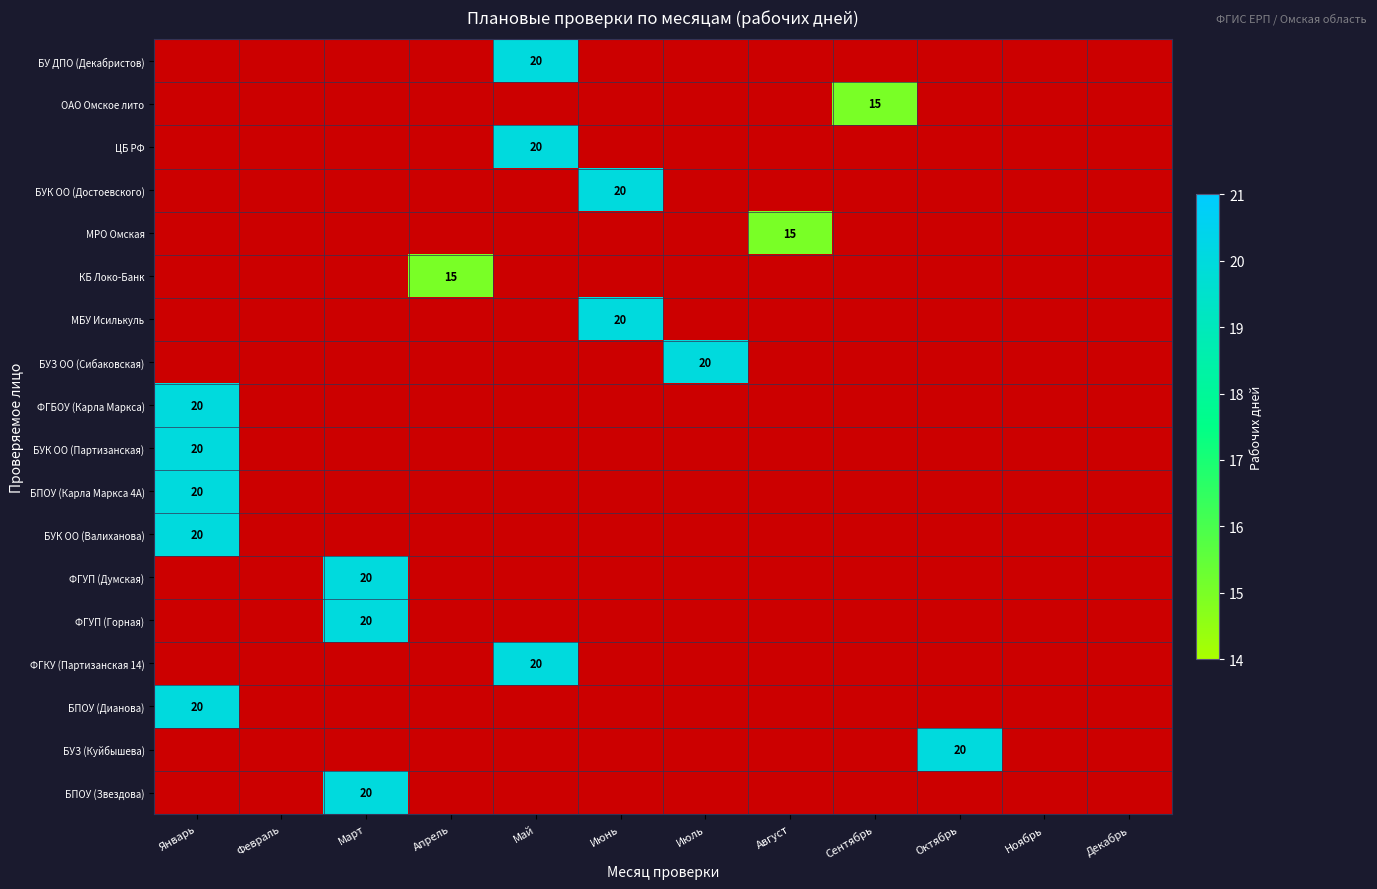

What is the sum of all КБ Локо-Банк values?

15